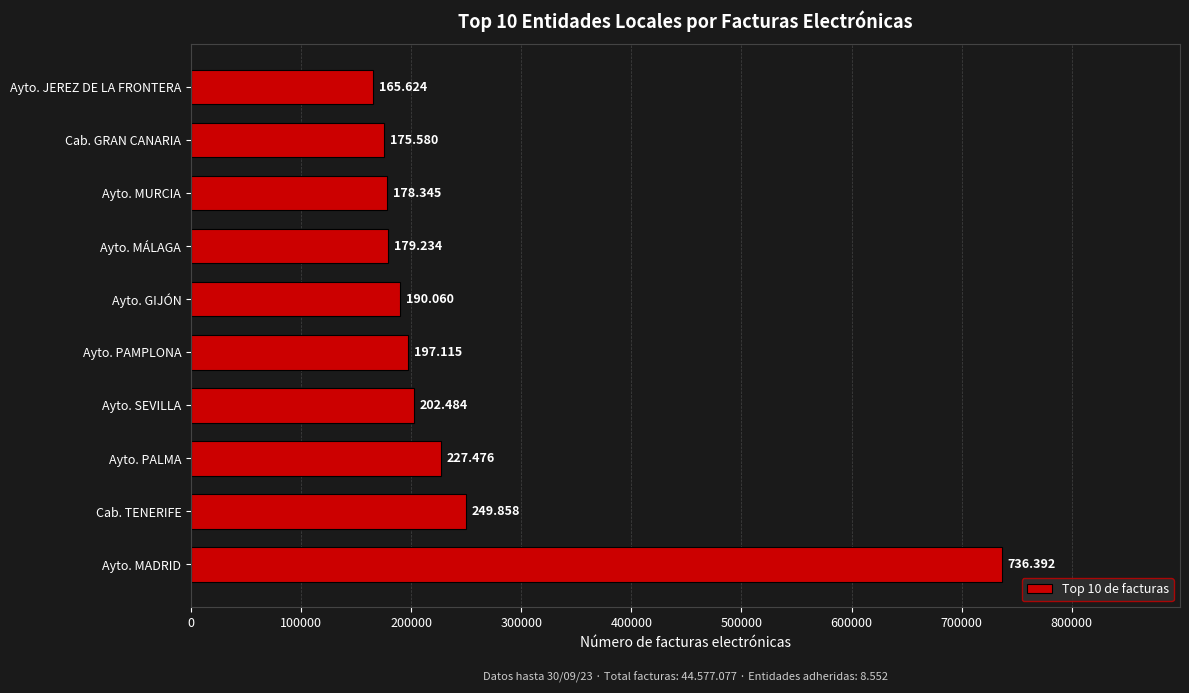

How many bars are there in total?

10